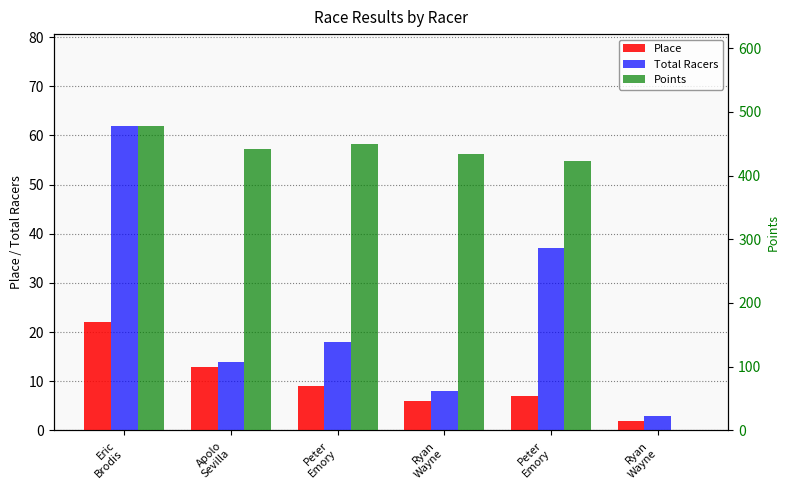

At which category is the sum across all series the highest?

Eric
Brodis